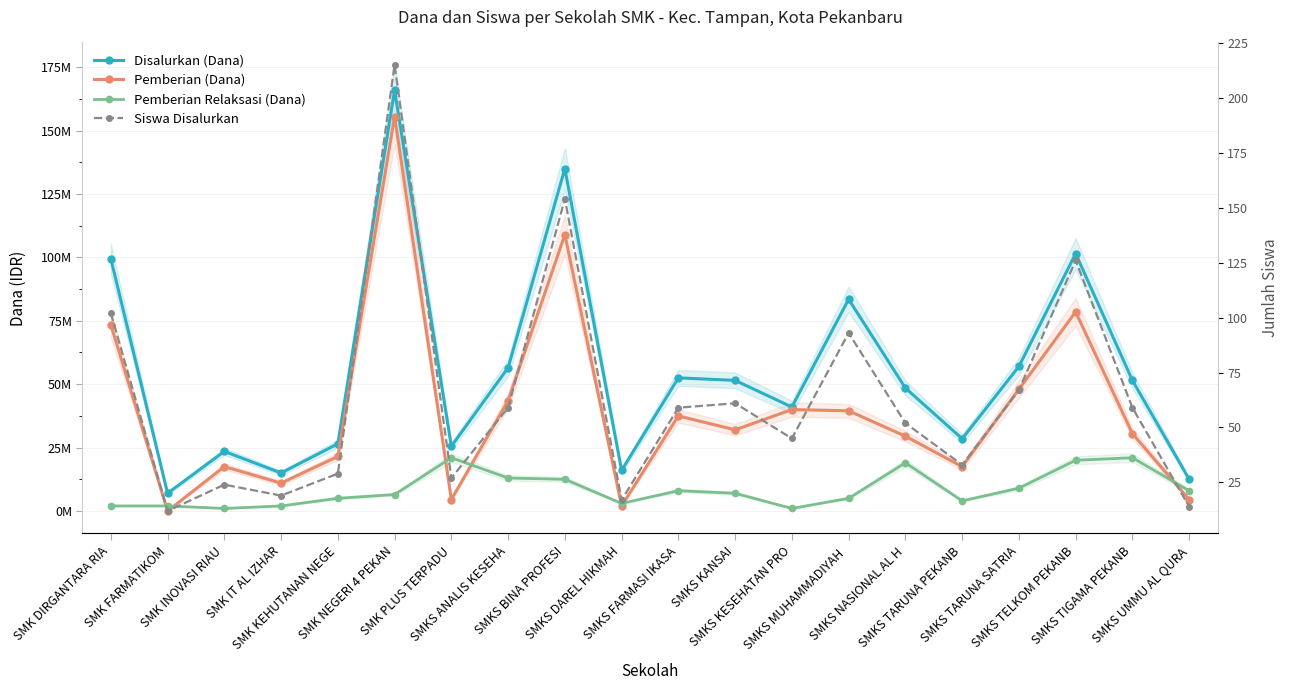

How many interior local valleys does the Pemberian (Dana) series have?

6